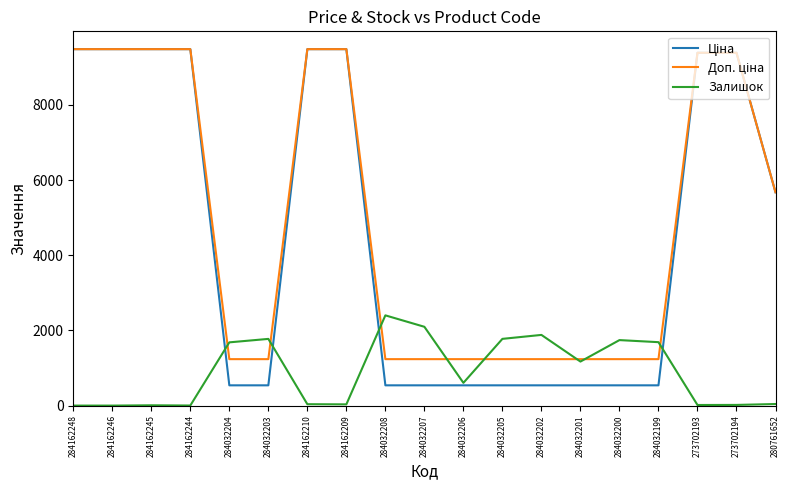

At which label does Залишок reach its peak?

284032208